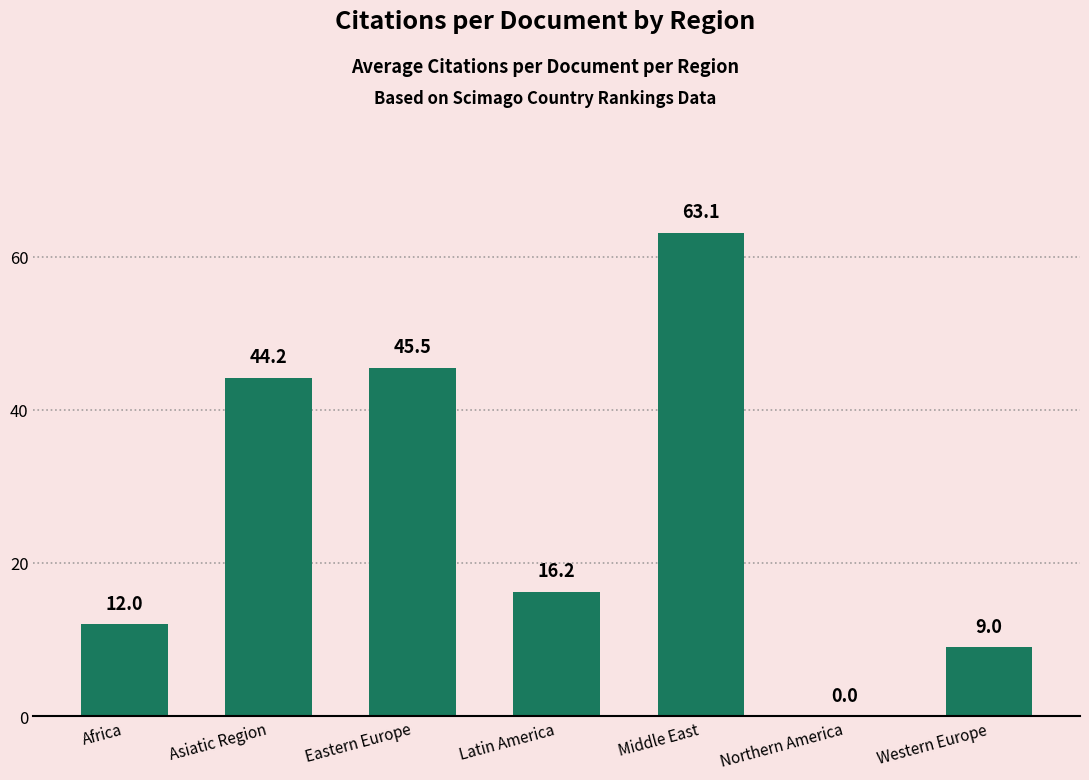

At which label does the data first exceed 16?

Asiatic Region